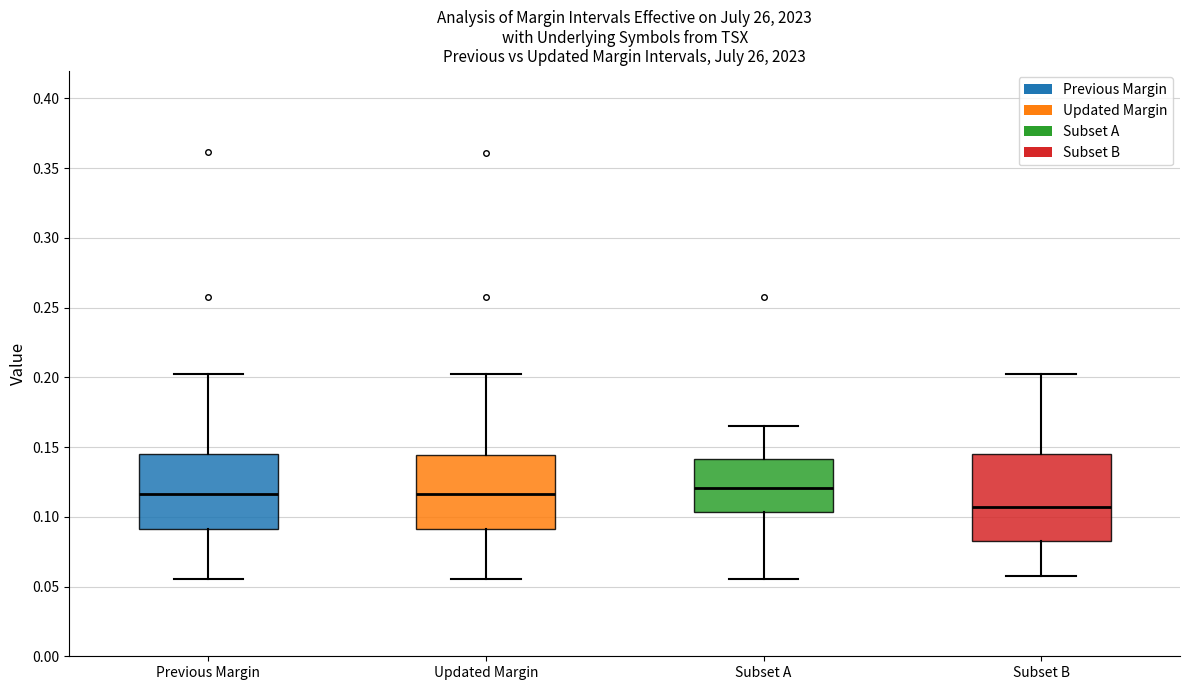

Which box's median line is the lowest?

Subset B